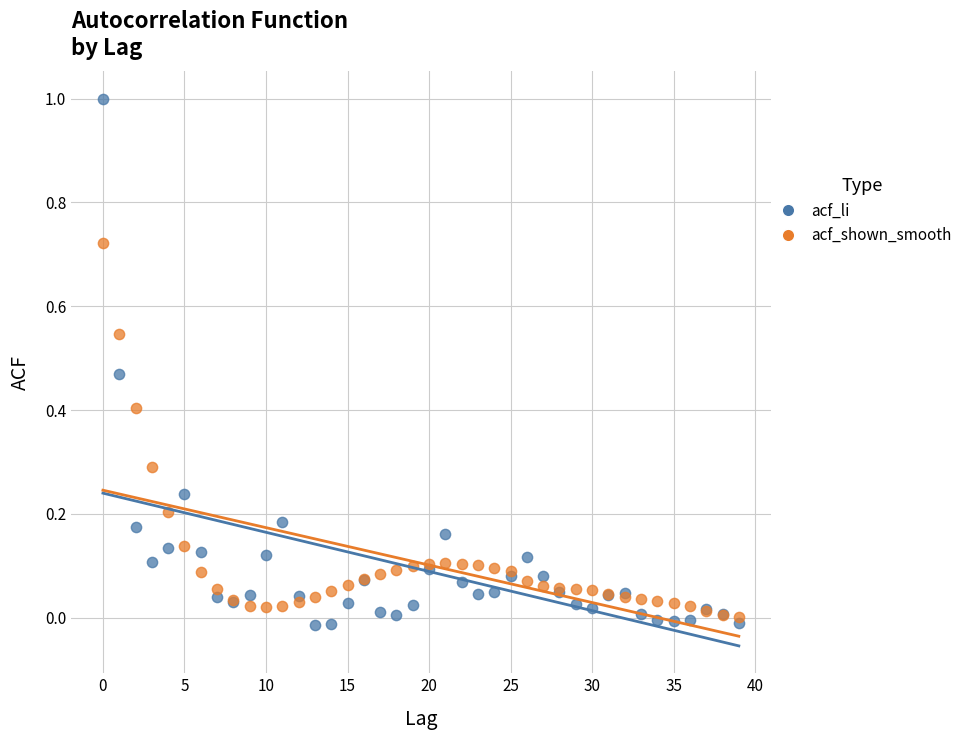

What are all the series names shown in the legend?

acf_li, acf_shown_smooth